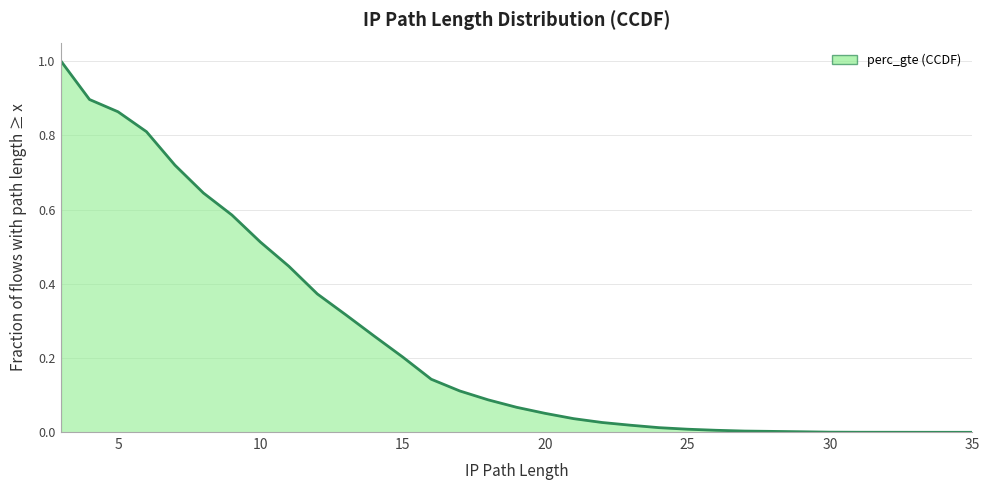

Does the chart have visible grid lines?

Yes